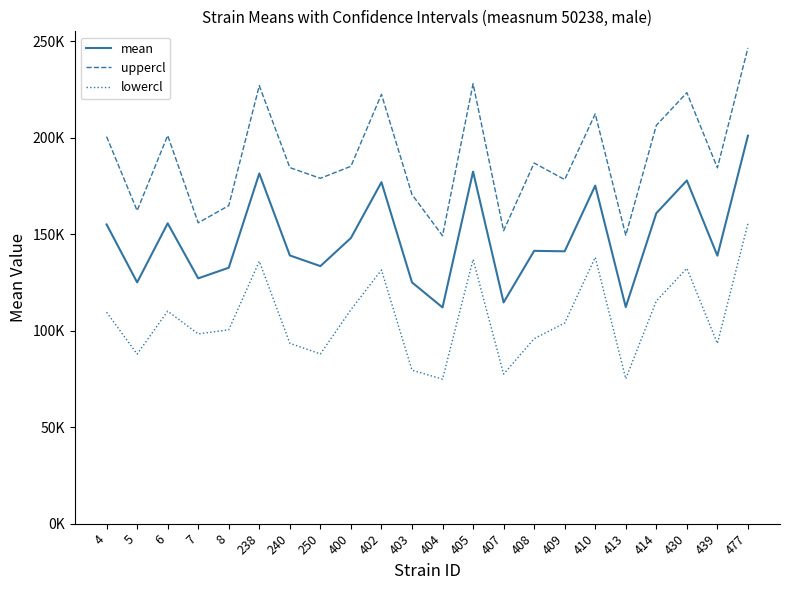

True or false: uppercl and lowercl intersect in this chart.

False